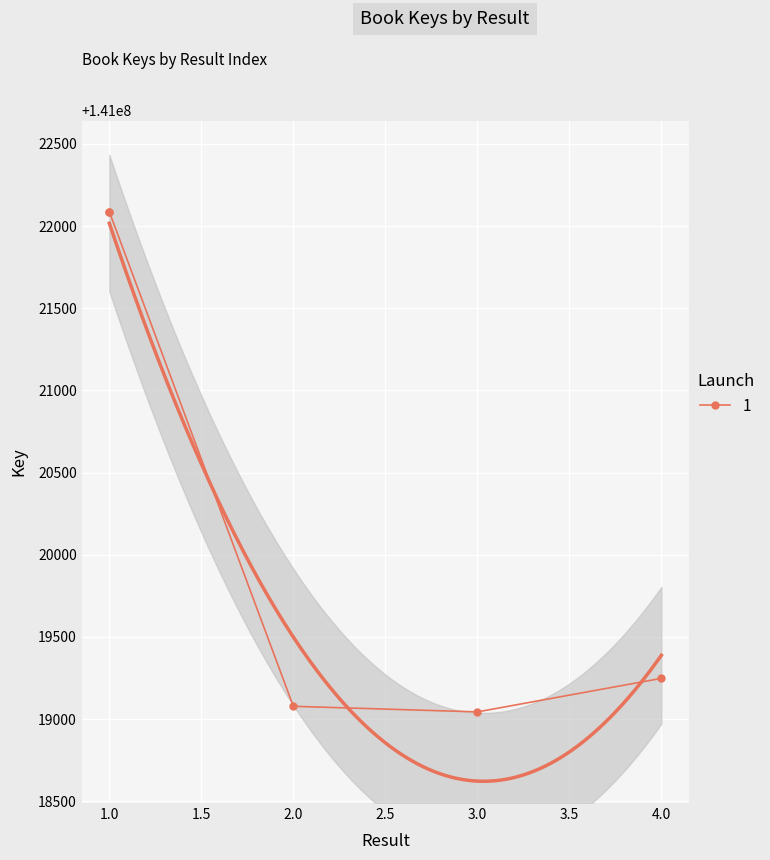

Where does the data first go above 141019248?

1